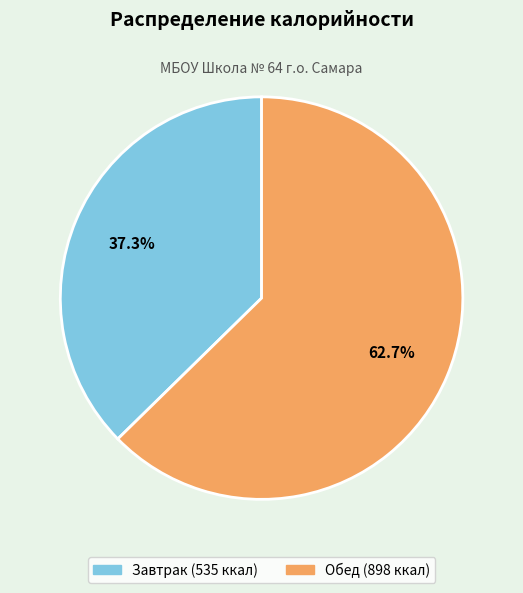

To the nearest percent, what is the difference between the Обед and Завтрак slice percentages?

25%